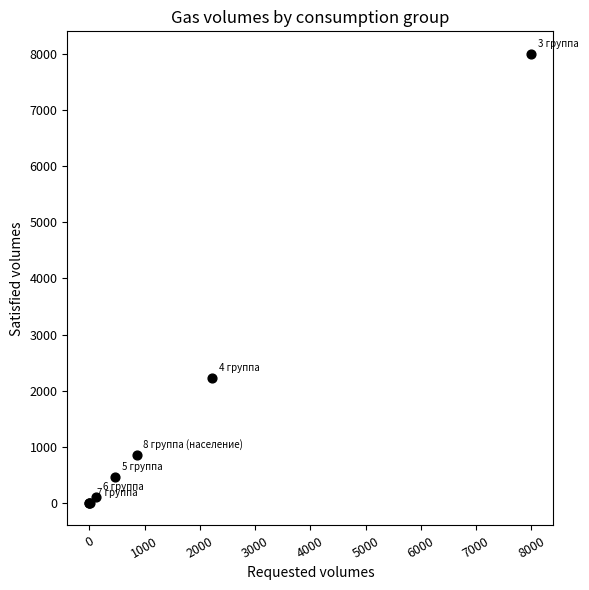

What Y value in the scatter plot is closest to 4000?

2228.0